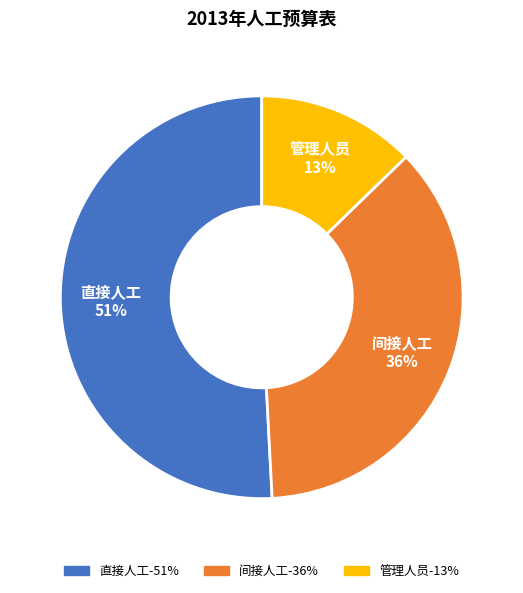

What percentage is the 直接人工 slice, to the nearest percent?

51%